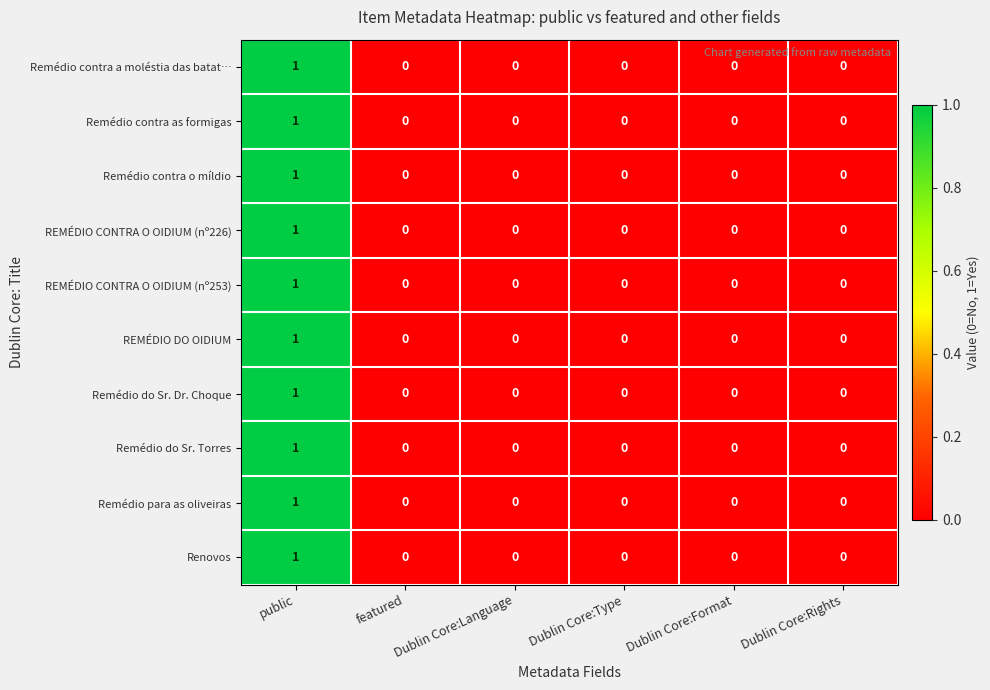

The Remédio para as oliveiras series shows 0 at public. True or false?

False